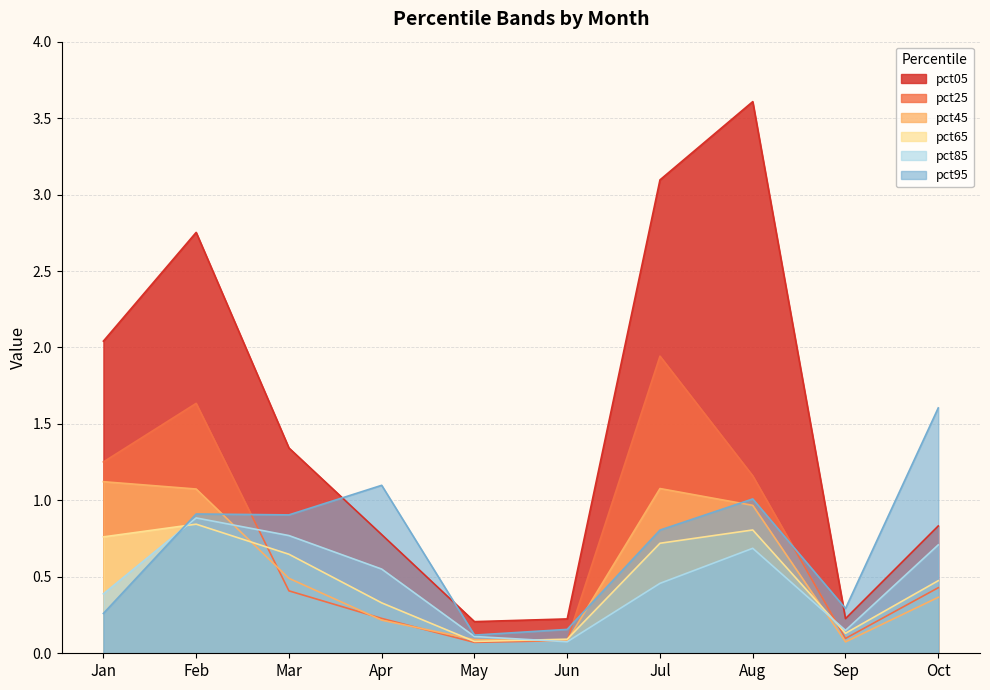

In pct05, how many points are higher than both neighbors (excluding endpoints)?

2